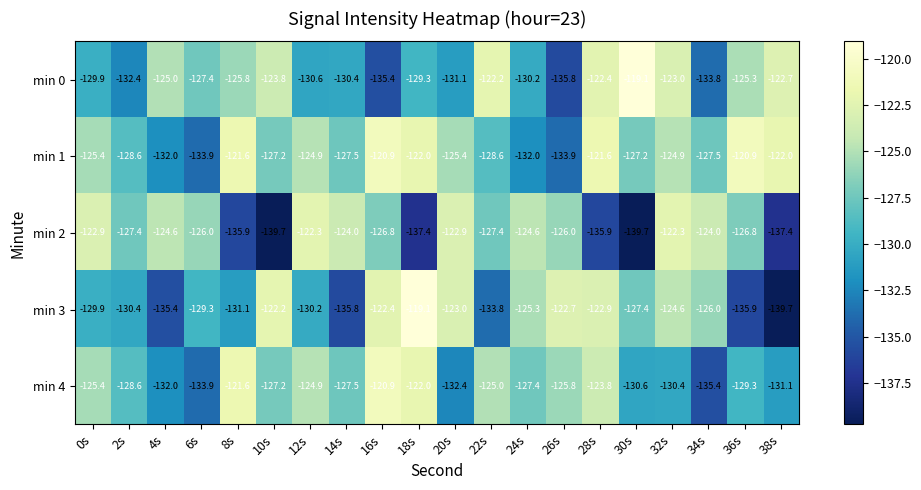

Which series changed the most between 10s and 14s?

min 2